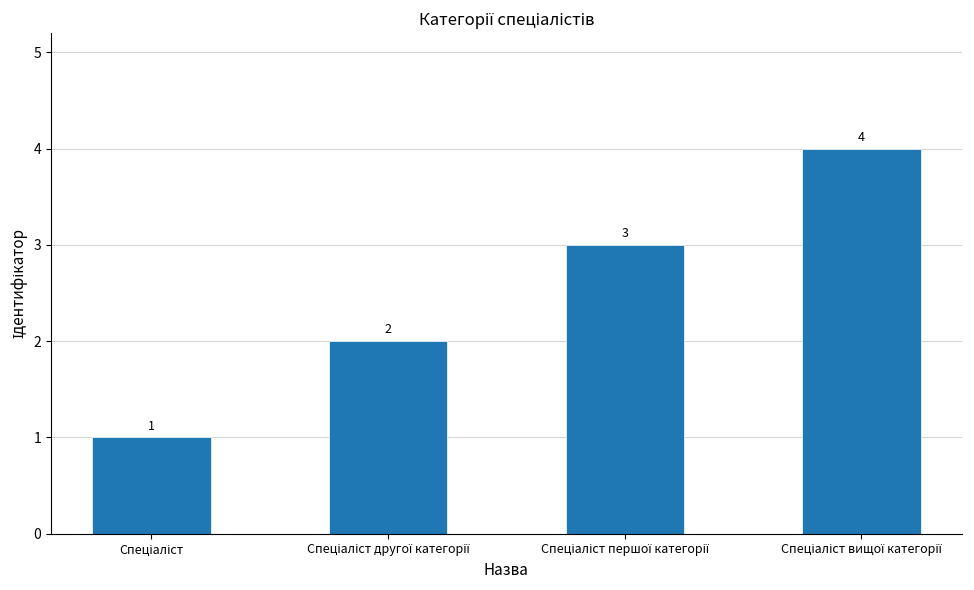

What is the difference between the maximum and minimum values?

3